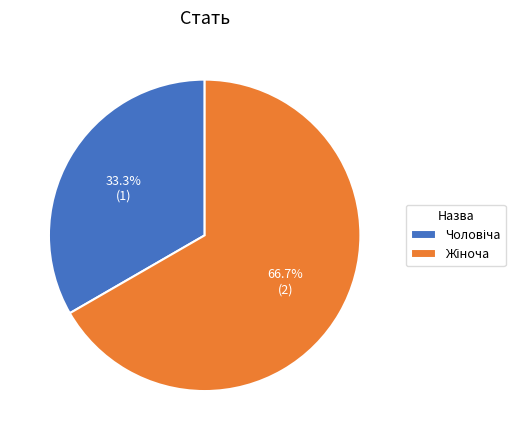

Is there any slice that represents more than half of the pie?

Yes